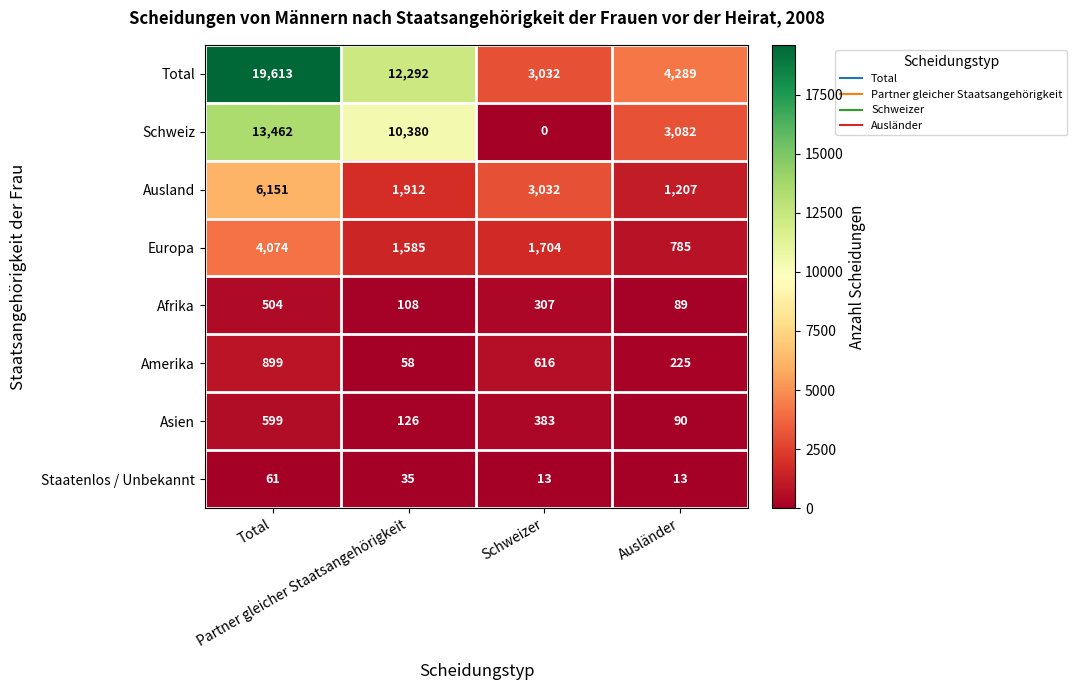

What is the maximum value shown in the chart?

19613